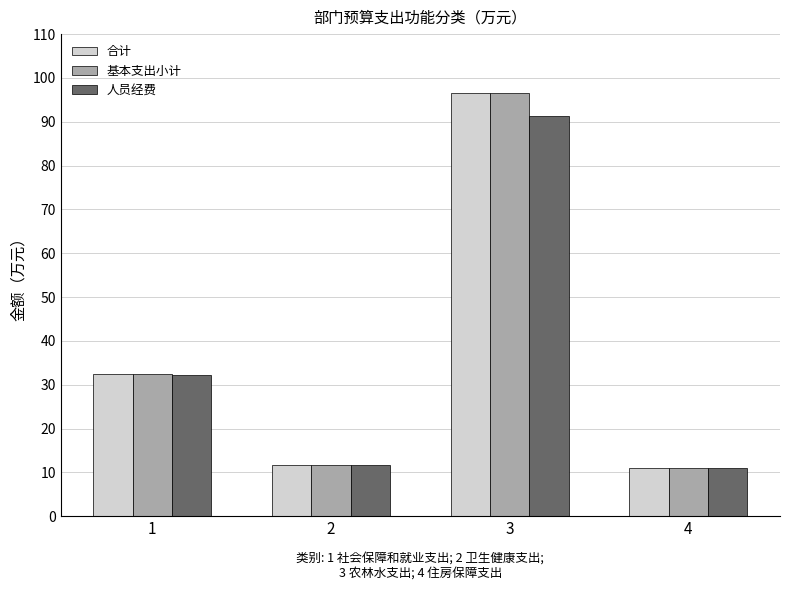

What is the difference between the highest and lowest values at 3?

5.3